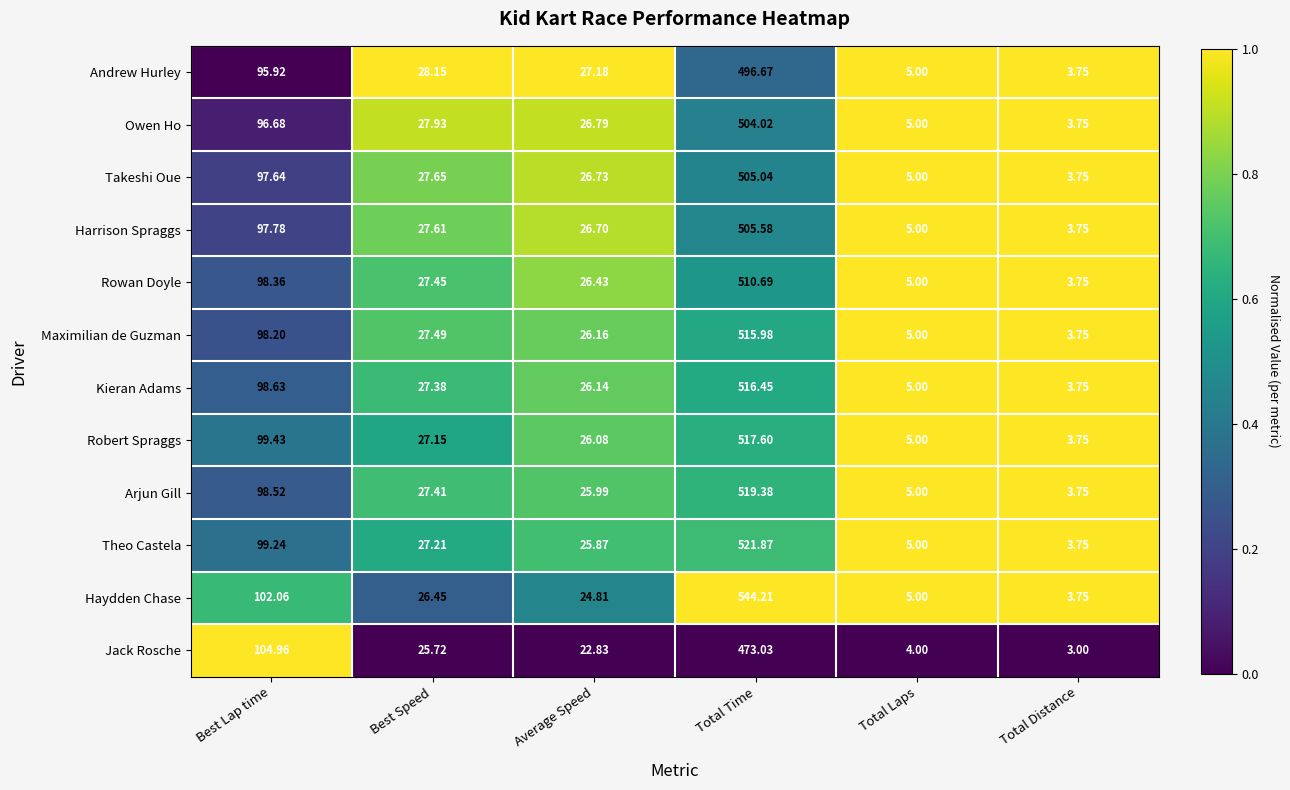

Which category has the lowest value across all series?

Total Distance